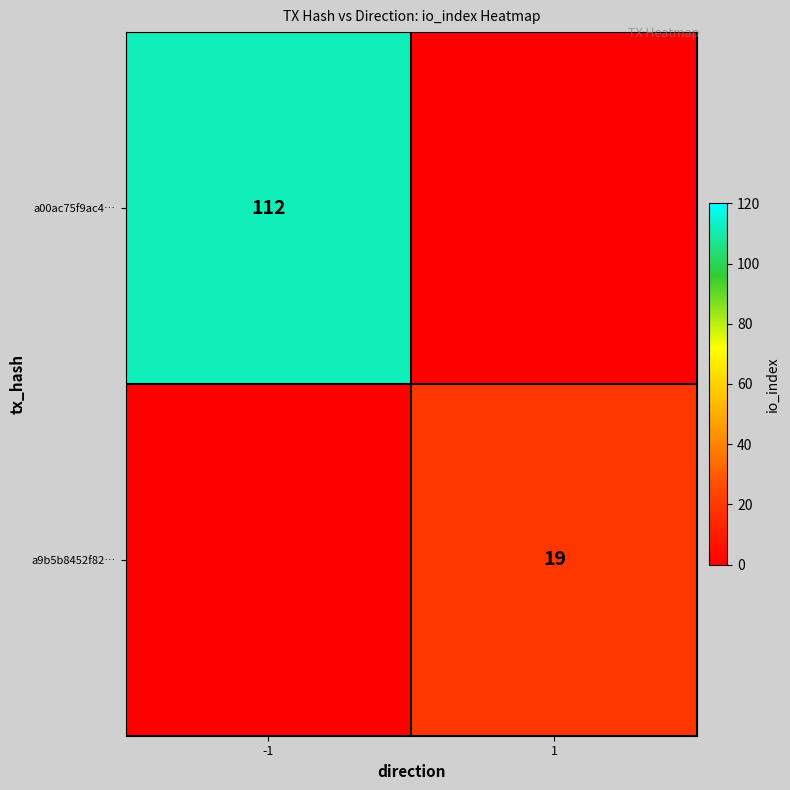

The value of a9b5b8452f82… at 1 is 19. True or false?

True